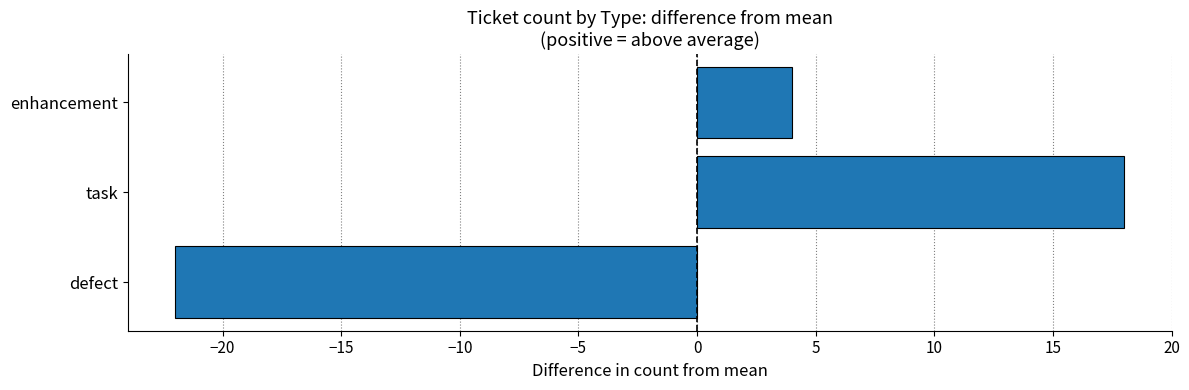

Reading top to bottom, list all the values displayed in this chart.

4	18	-22